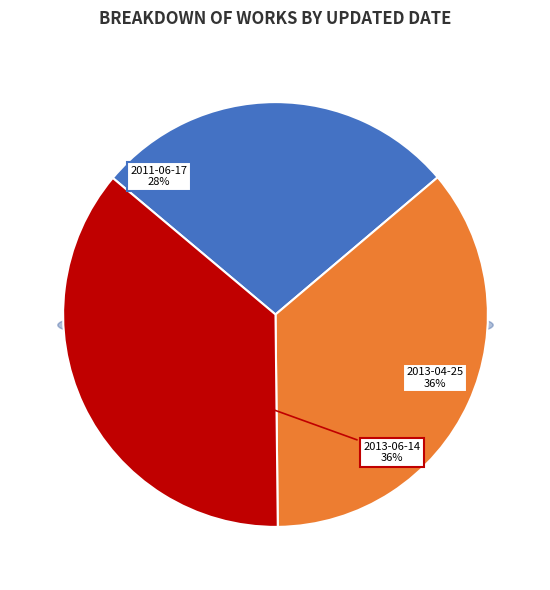

Which category has the biggest portion of the pie?

2013-06-14